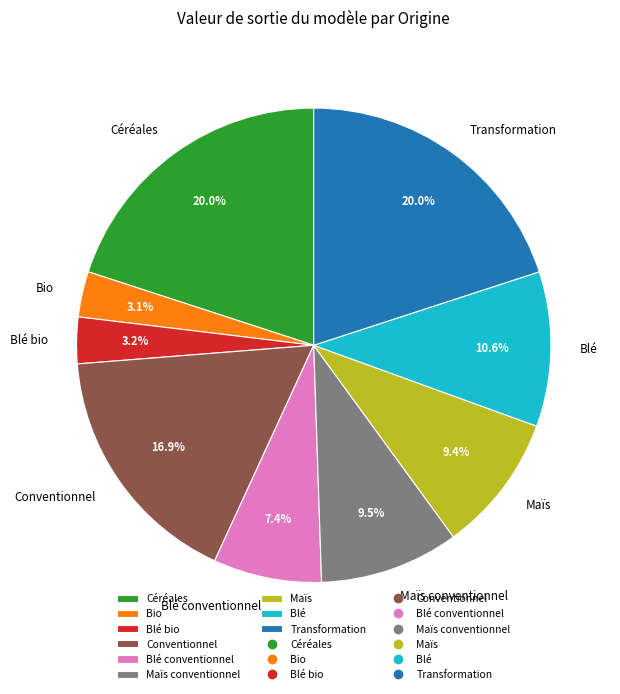

Which has a higher value, Maïs conventionnel or Céréales?

Céréales